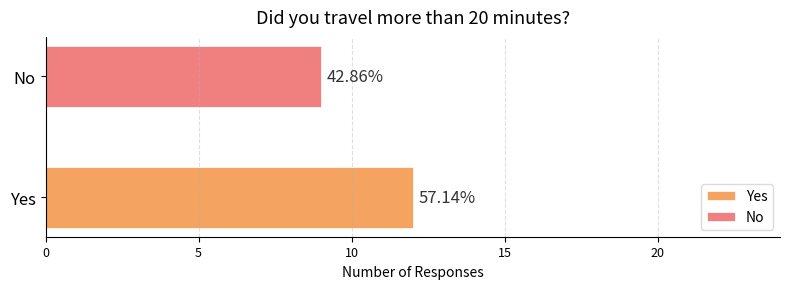

Reading left to right, what are all the values shown in this chart?

12	9